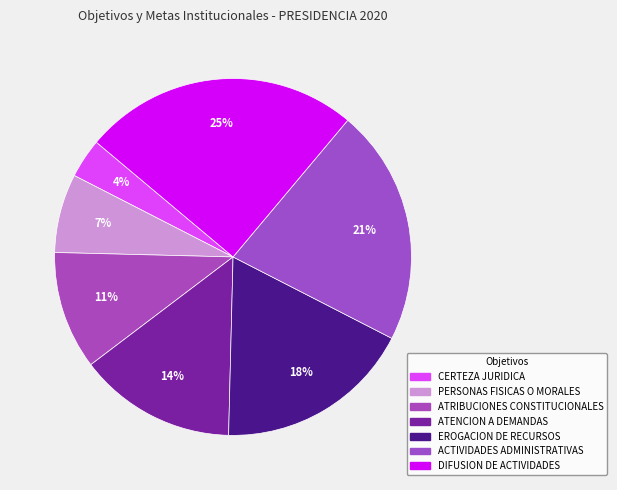

Does ACTIVIDADES ADMINISTRATIVAS account for over 50% of the chart?

No